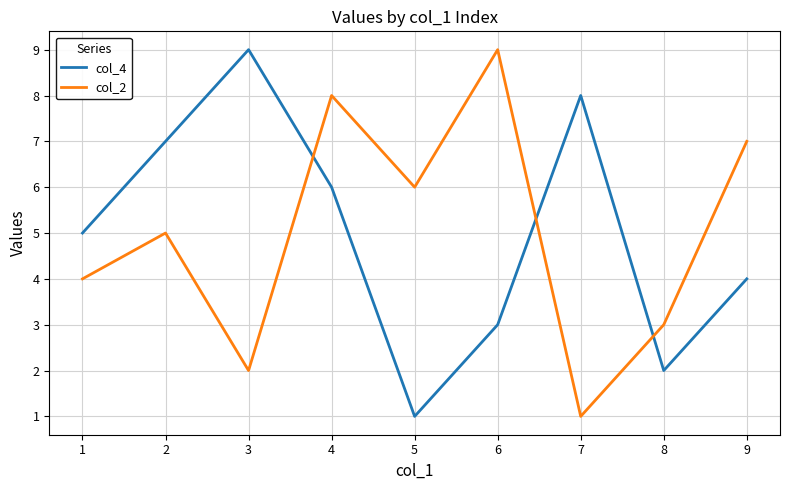

List the series in order of their overall mean, highest first.

col_4, col_2